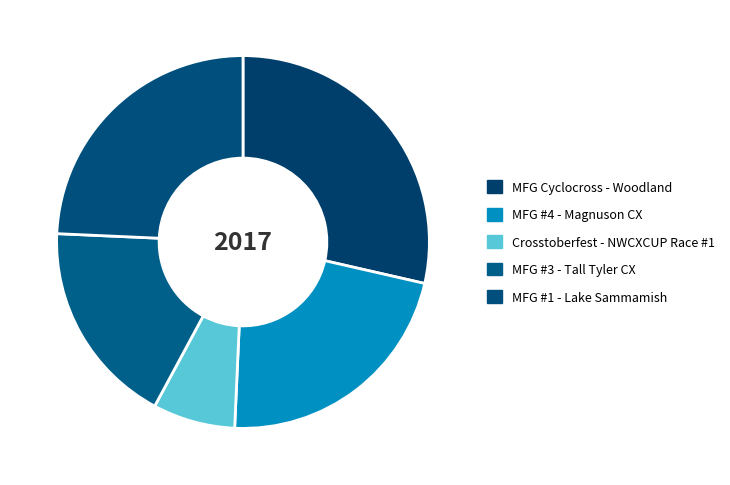

How many segments does this pie chart have?

5